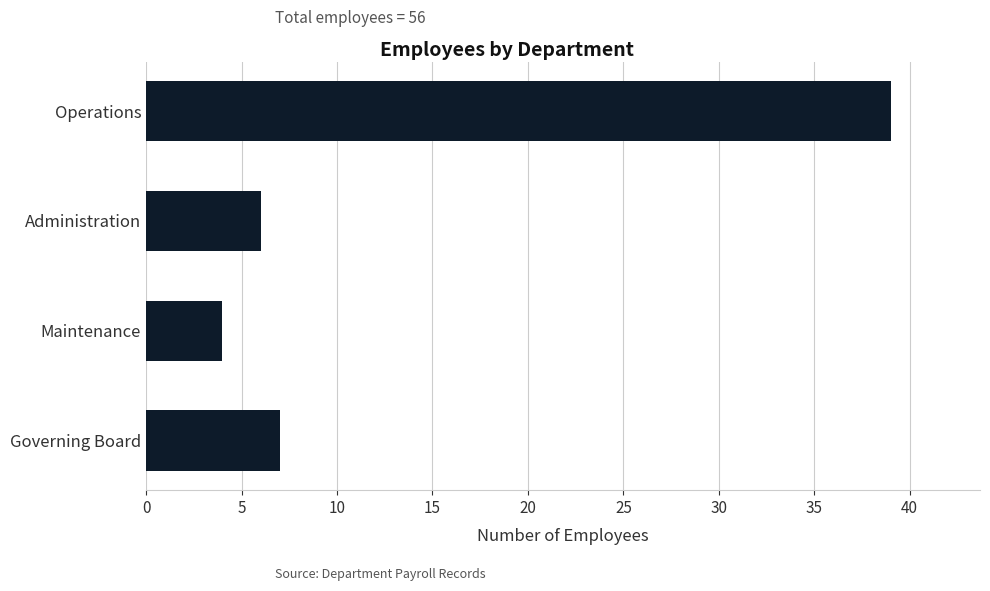

Reading top to bottom, transcribe all the data shown in this chart.

39	6	4	7